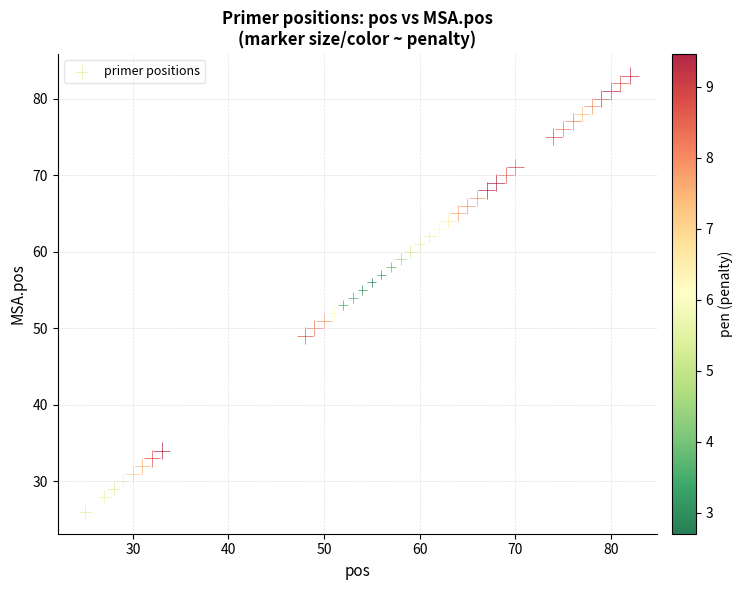

What is the range of X values (max minus min)?

57